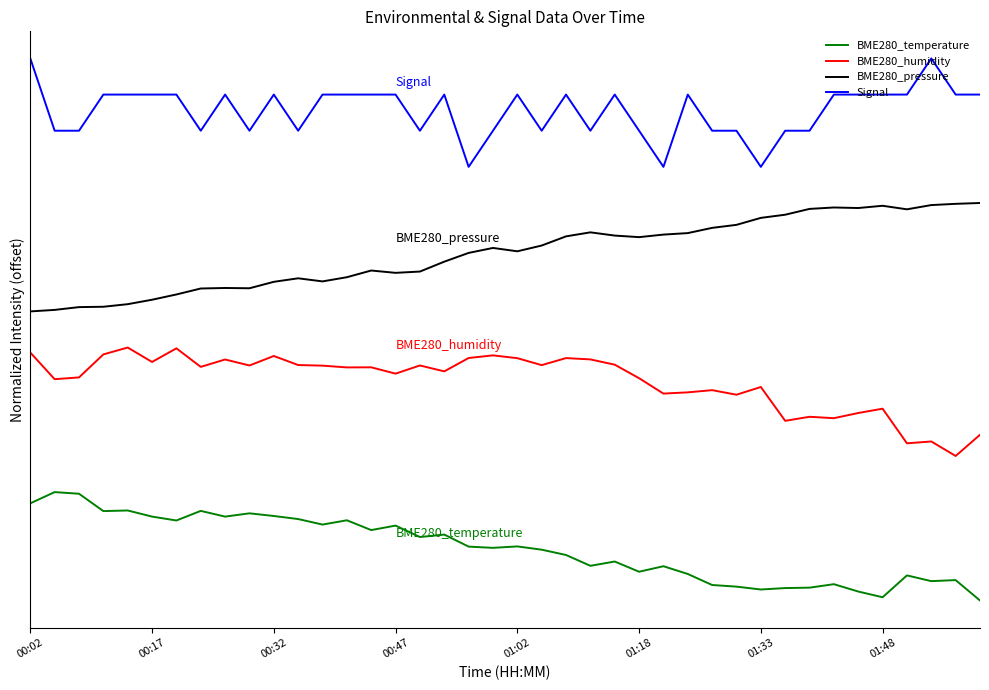

Which series has the largest range (max minus min)?

BME280_temperature